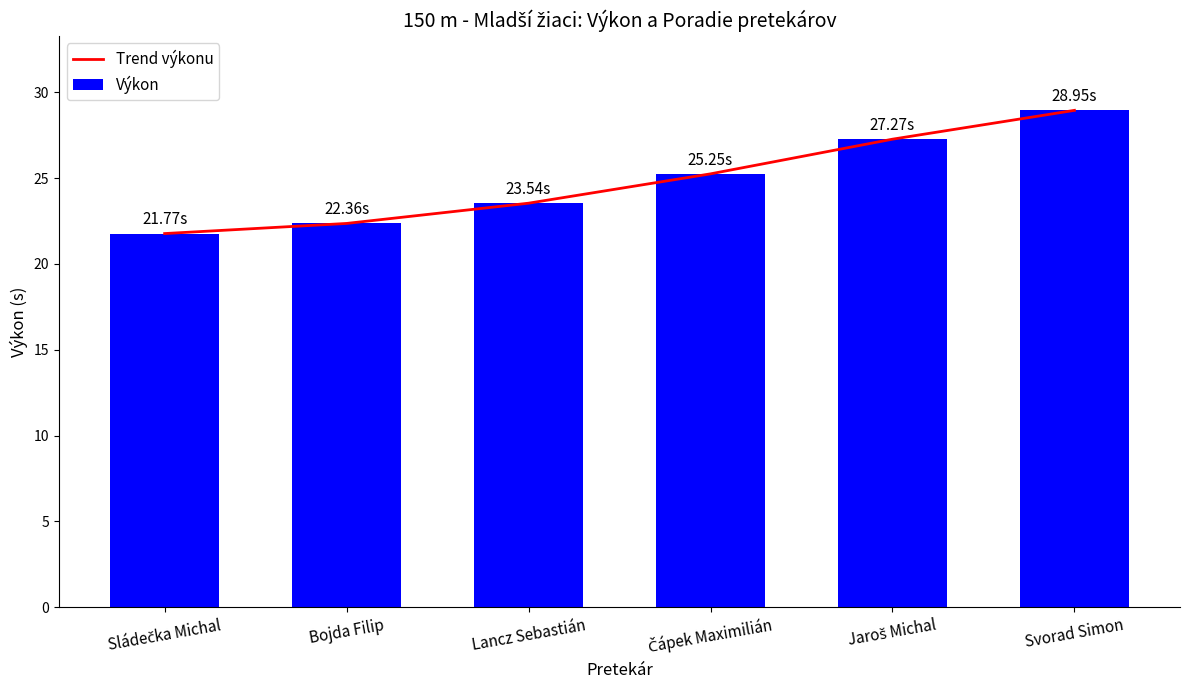

What is the difference between the Výkon values at Sládečka Michal and Svorad Simon?

7.2